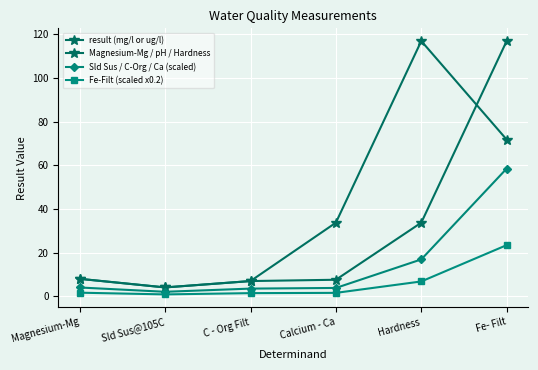

What is the total value across all series at Magnesium-Mg?

21.4